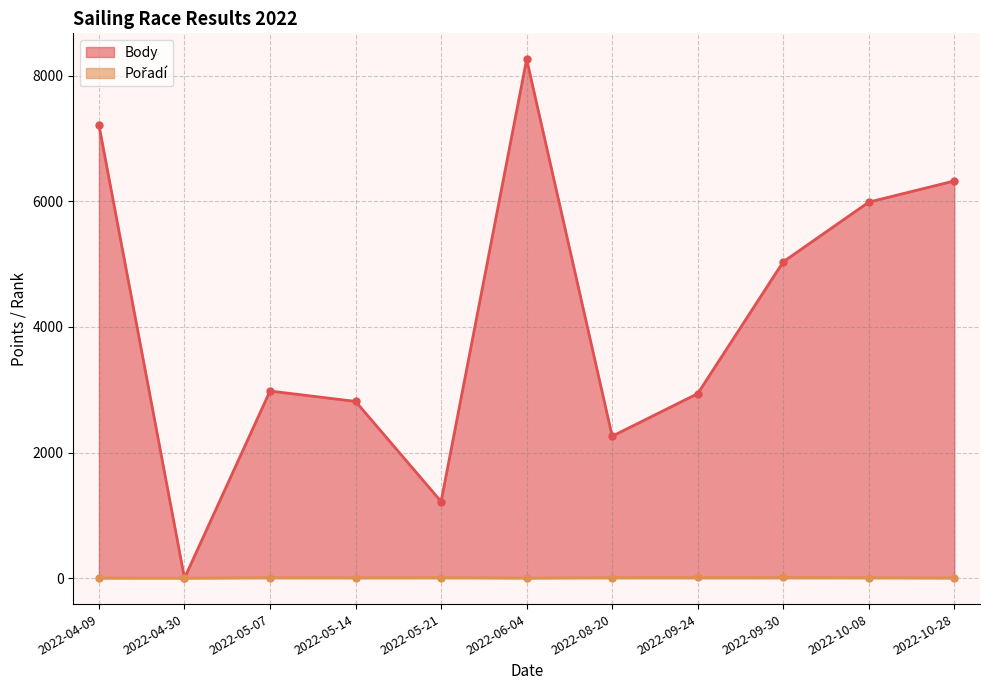

How many data points in Pořadí are above 8?

5